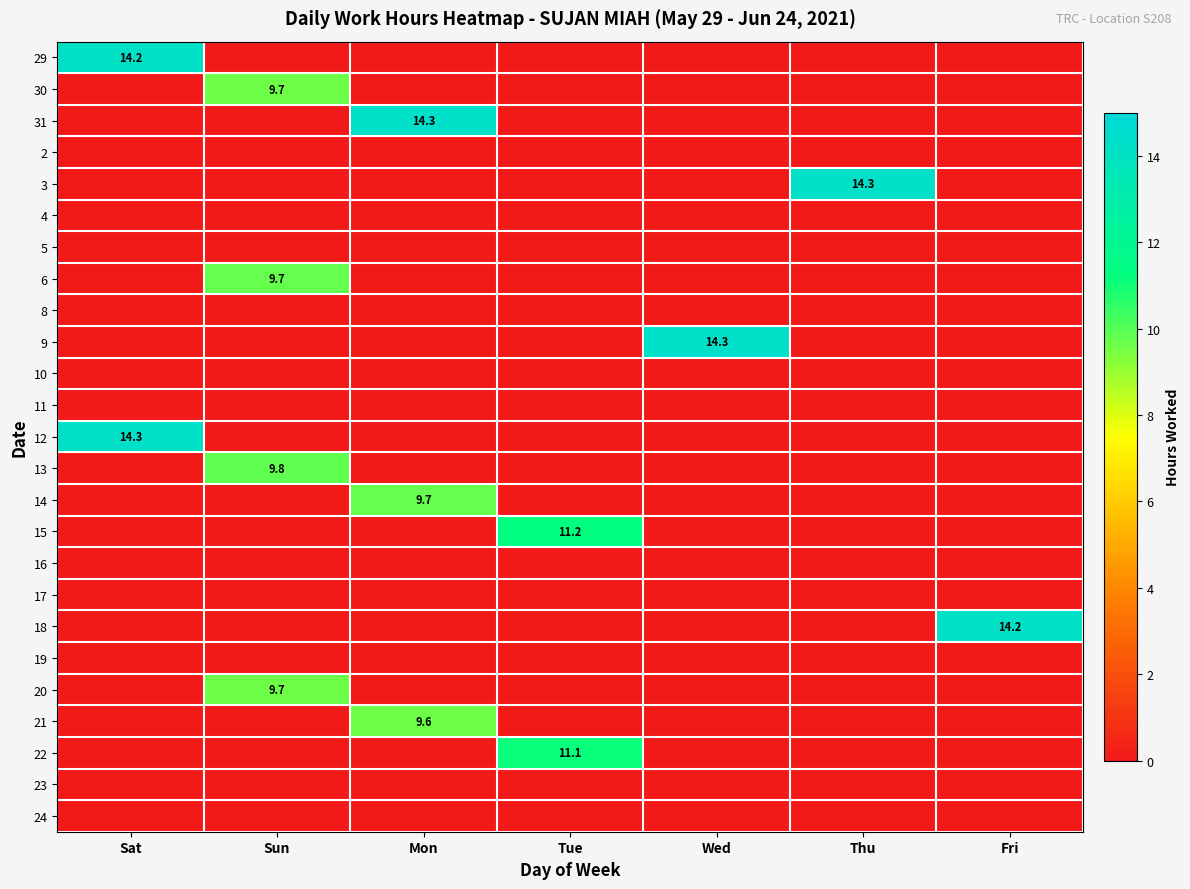

What is the difference between the maximum and minimum values in the 30 series?

9.7